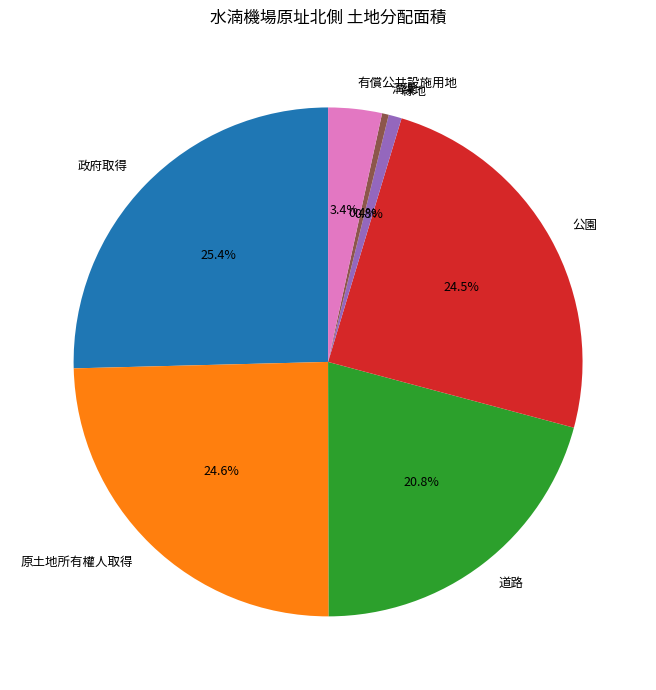

How many slices are in this pie chart?

7